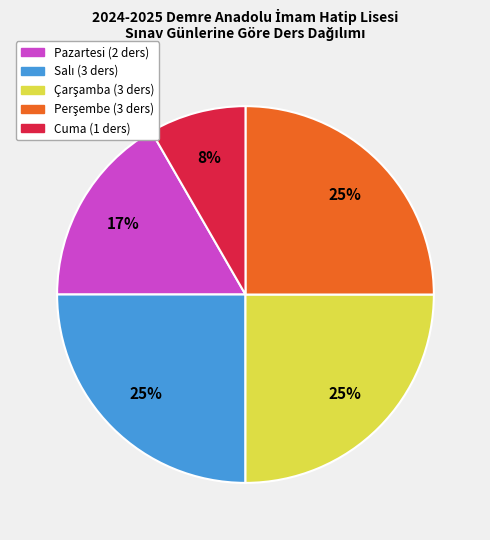

True or false: Pazartesi accounts for 17% of the total.

True